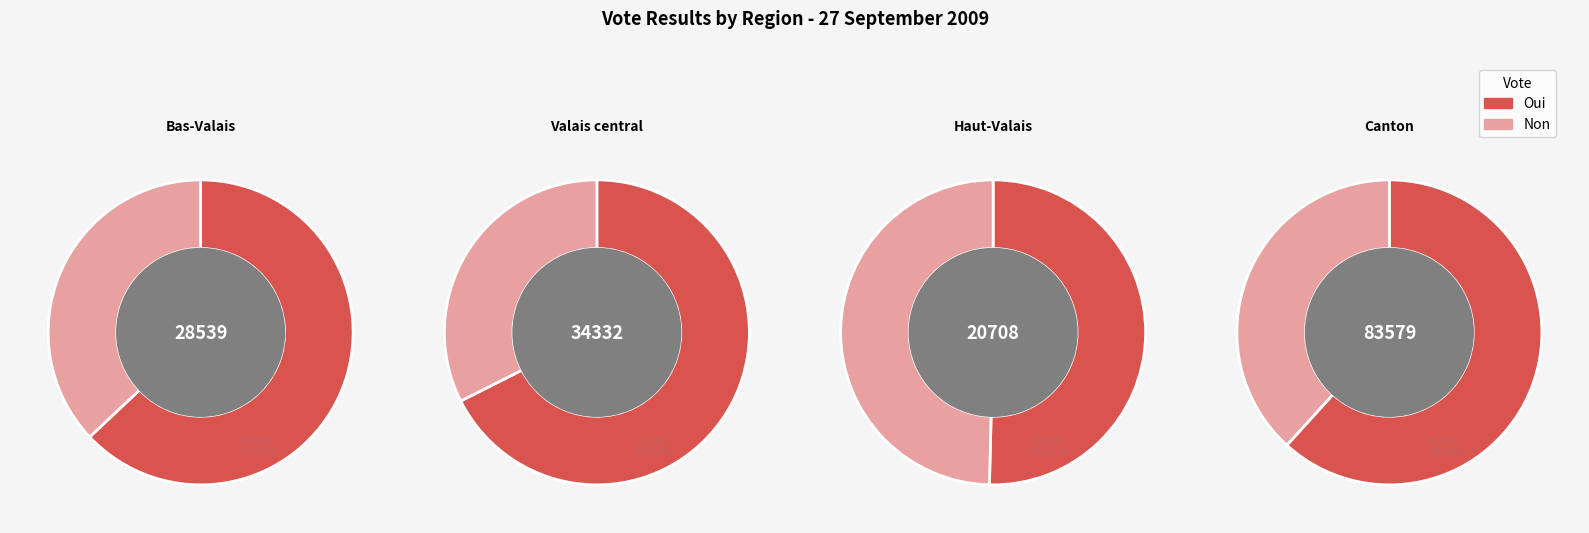

To the nearest percent, what is the difference between the largest and smallest slice percentages?

34%